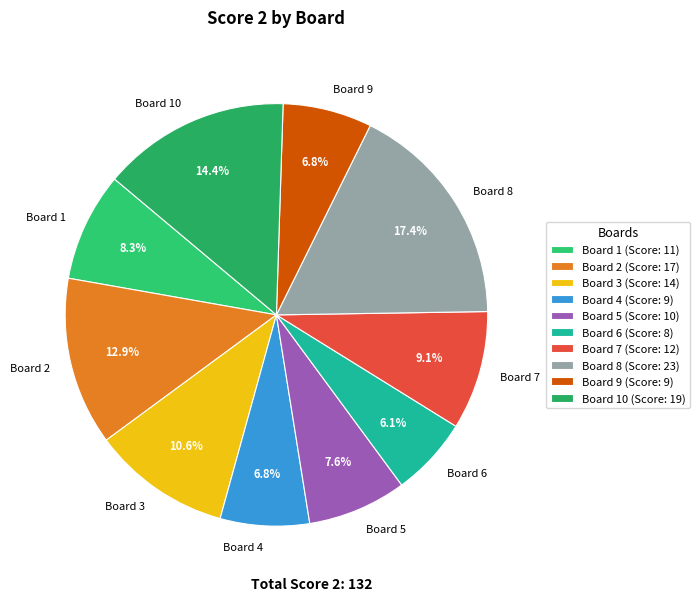

Do Board 3 and Board 1 together represent more than half of the pie?

No